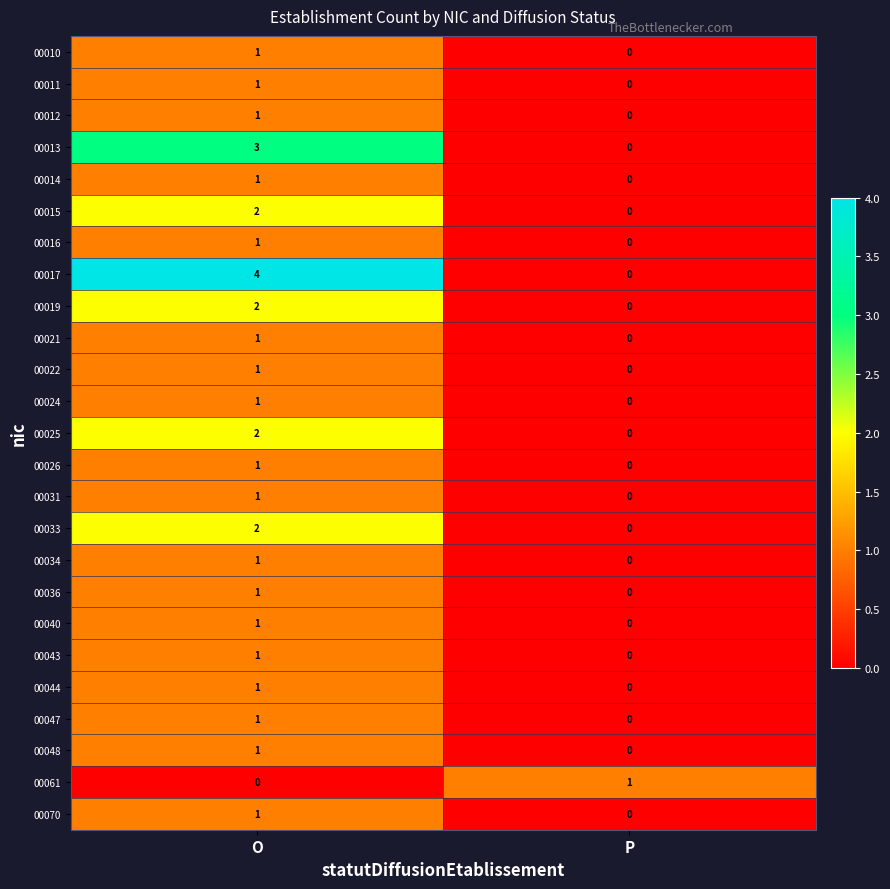

At which label is 00034 closest to 0?

P